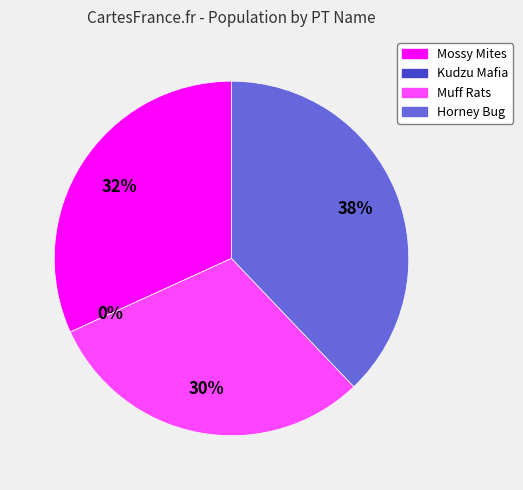

The Muff Rats slice represents 20% of the pie. True or false?

False